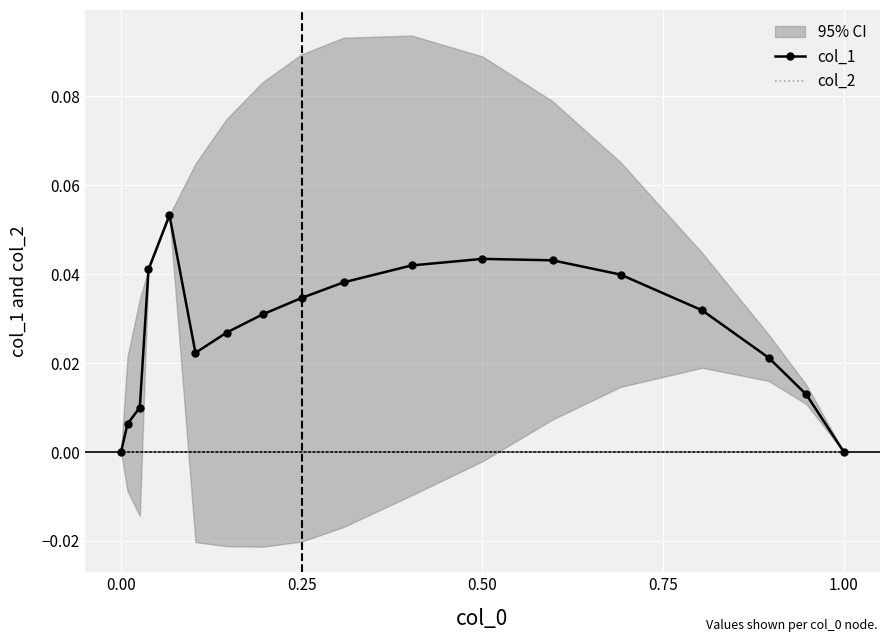

Rank the series by their average value, from highest to lowest.

col_1, col_2